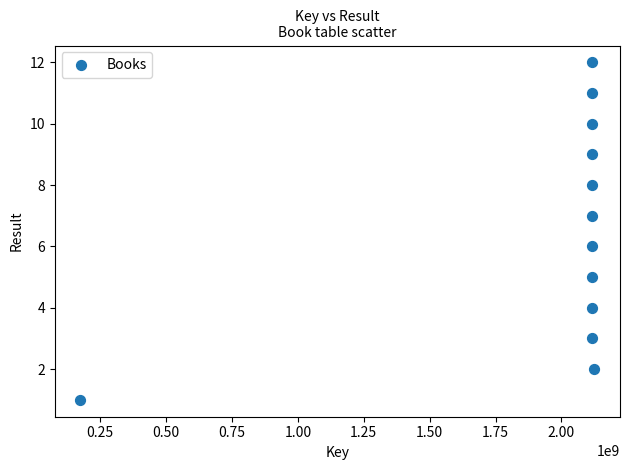

What is the range of Y values (max minus min)?

11